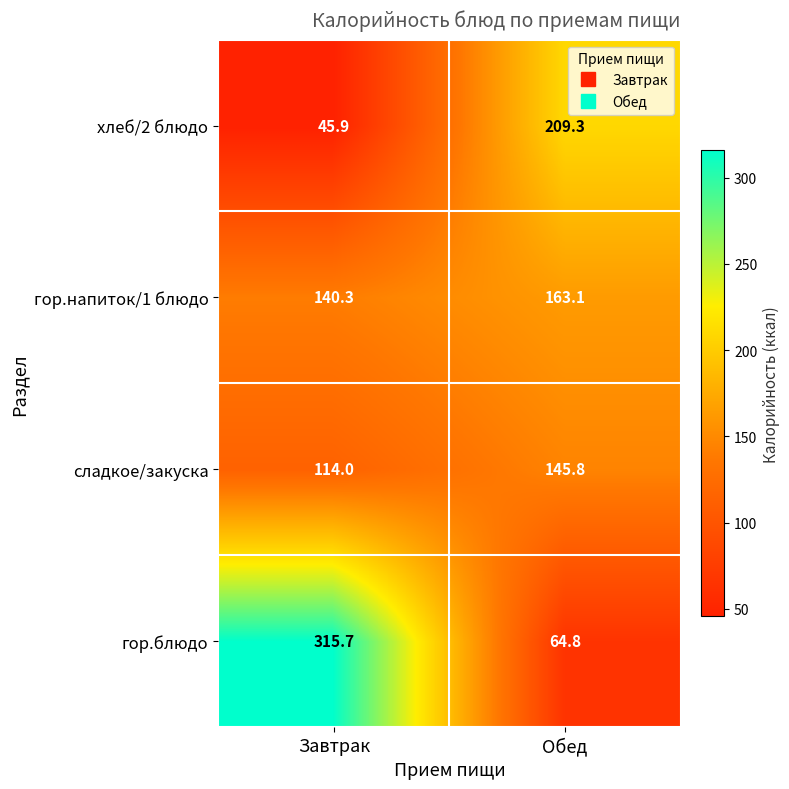

Where is хлеб/2 блюдо nearest to the value 127?

Завтрак